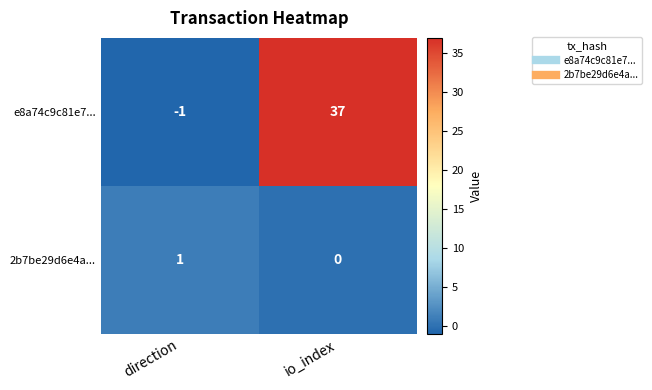

What is the difference between the maximum and minimum values in the e8a74c9c81e7... series?

38